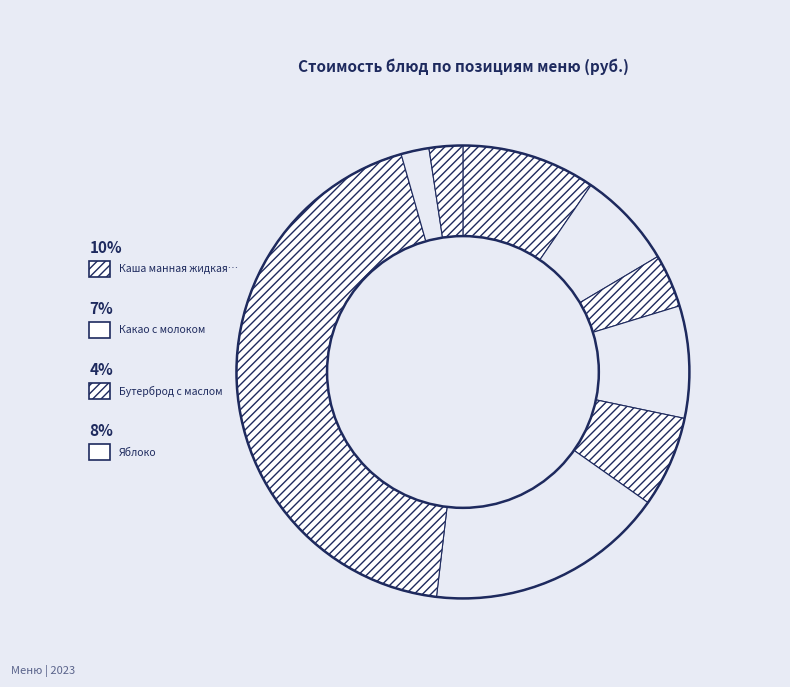

How many segments does this pie chart have?

9